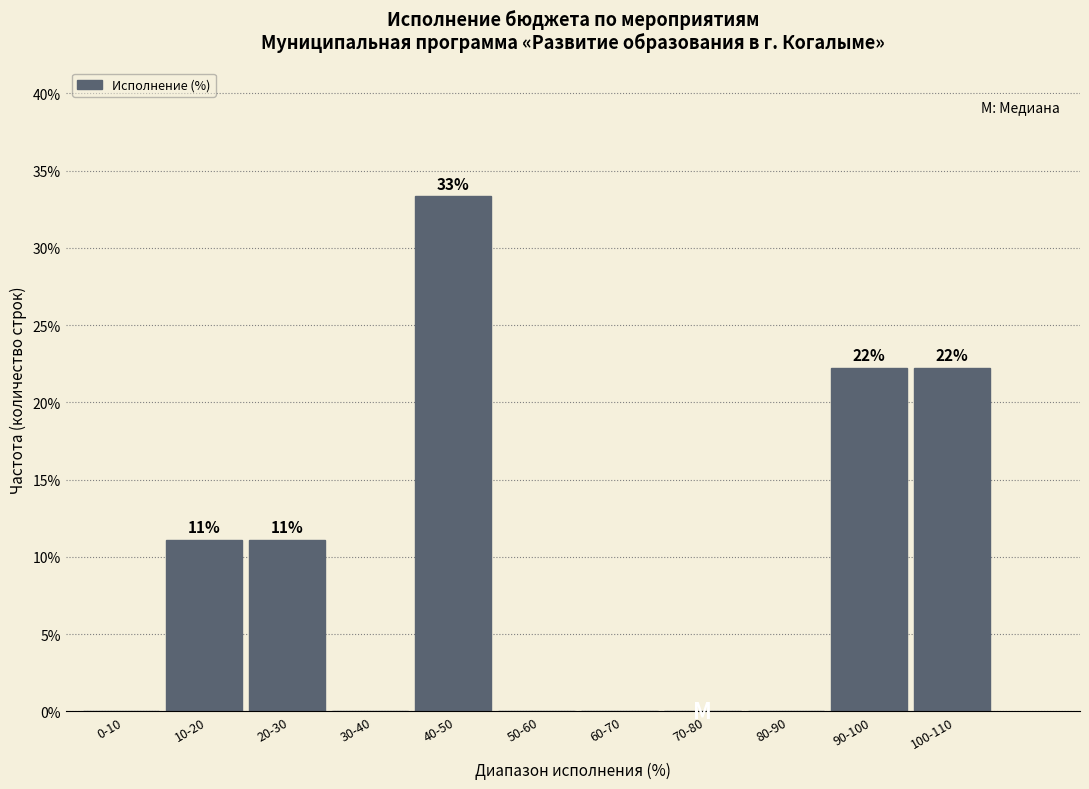

Reading left to right, transcribe all the data shown in this chart.

0-10=0.0	10-20=11.1	20-30=11.1	30-40=0.0	40-50=33.3	50-60=0.0	60-70=0.0	70-80=0.0	80-90=0.0	90-100=22.2	100-110=22.2